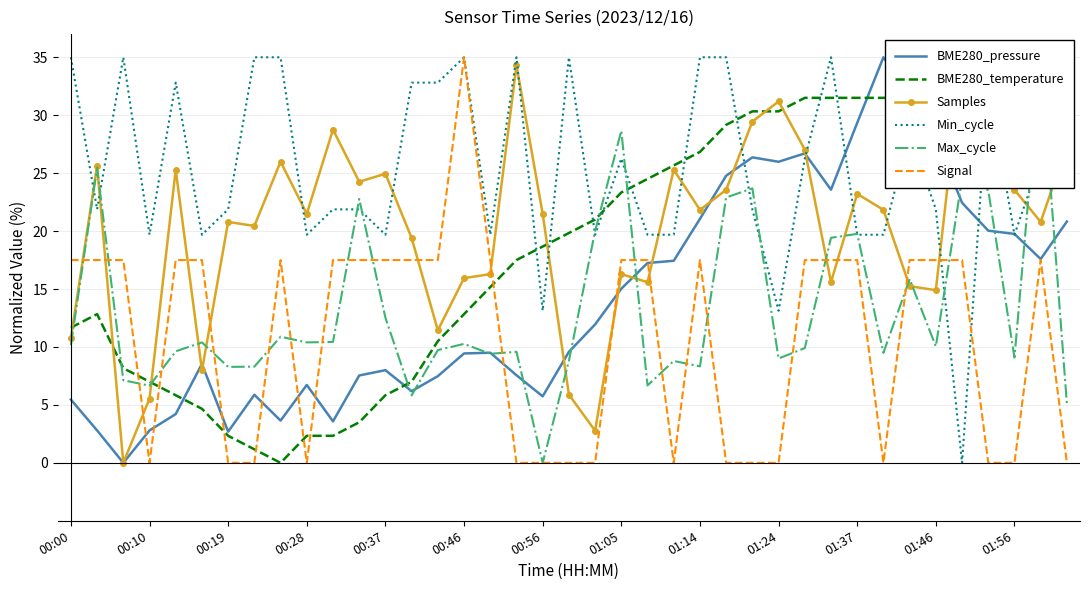

How many interior local peaks does the BME280_pressure series have?

8